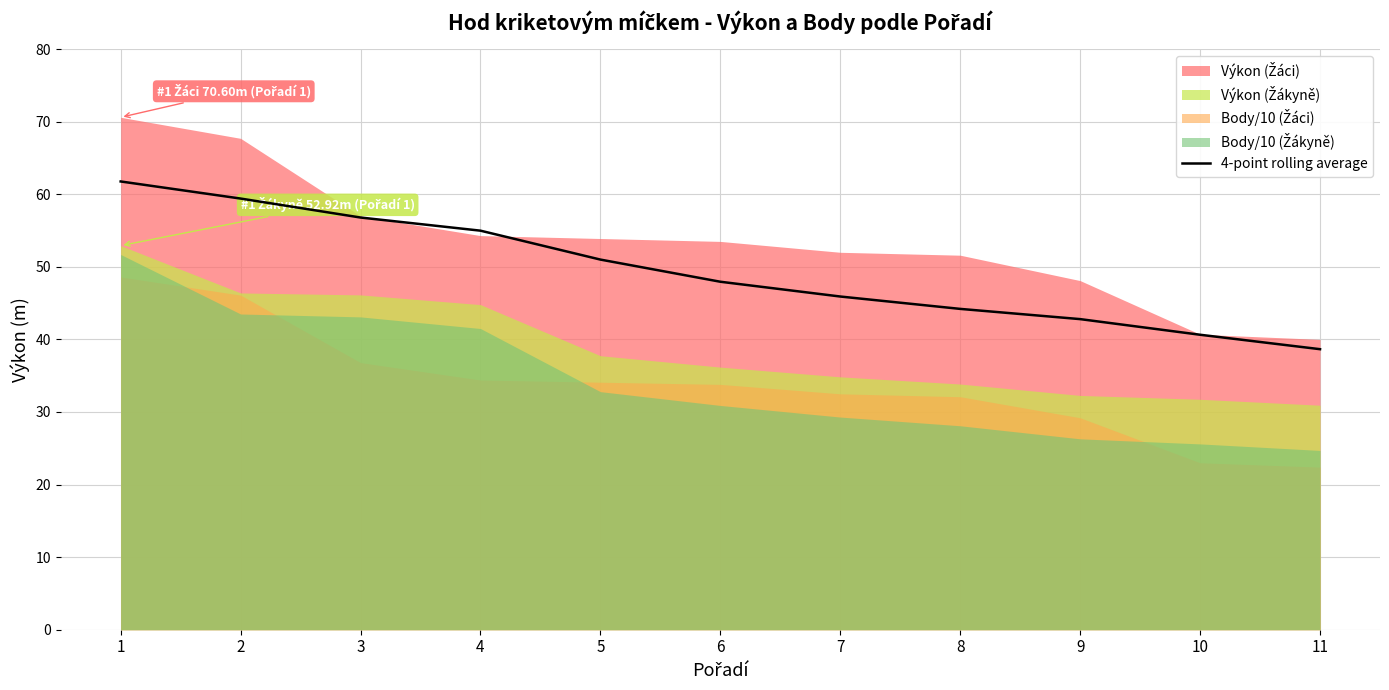

True or false: the data shows 40.6 at 10.

True